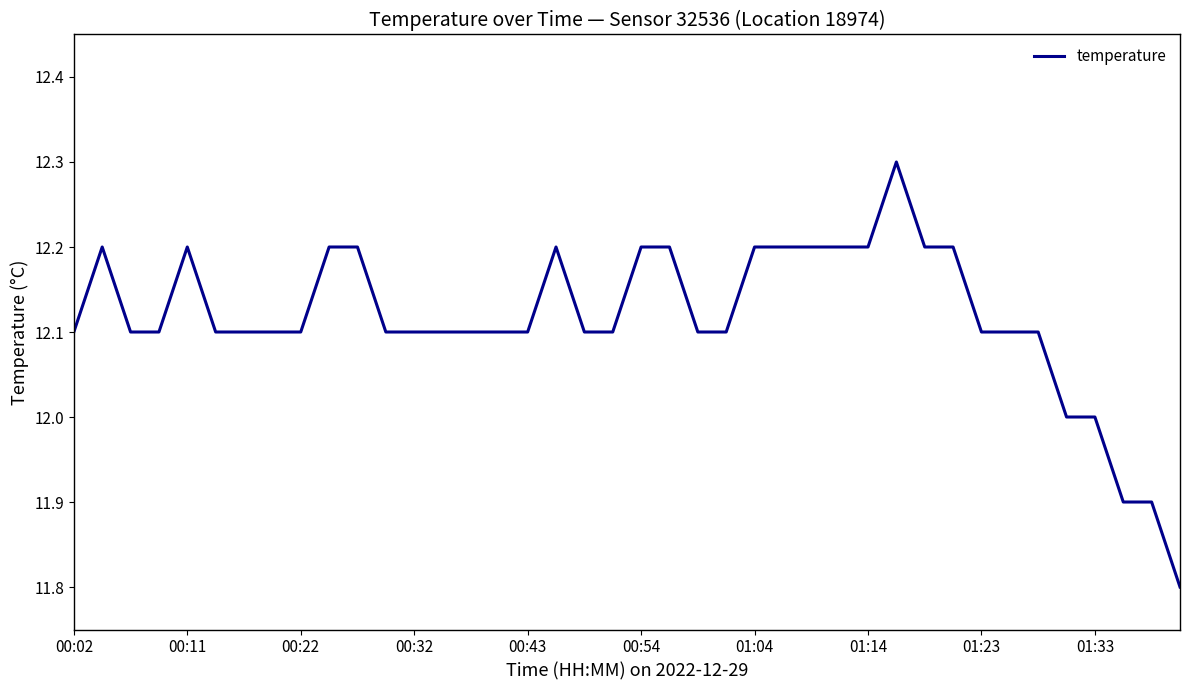

What is the maximum value shown in the chart?

12.3